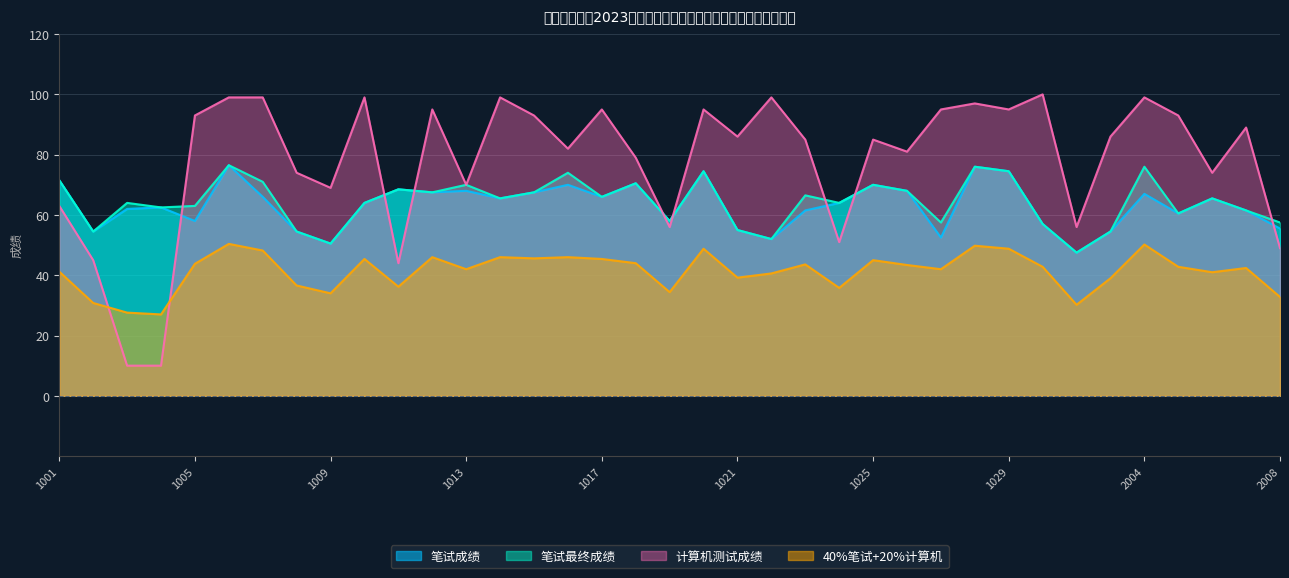

Where is the first local minimum for 计算机测试成绩?

1009